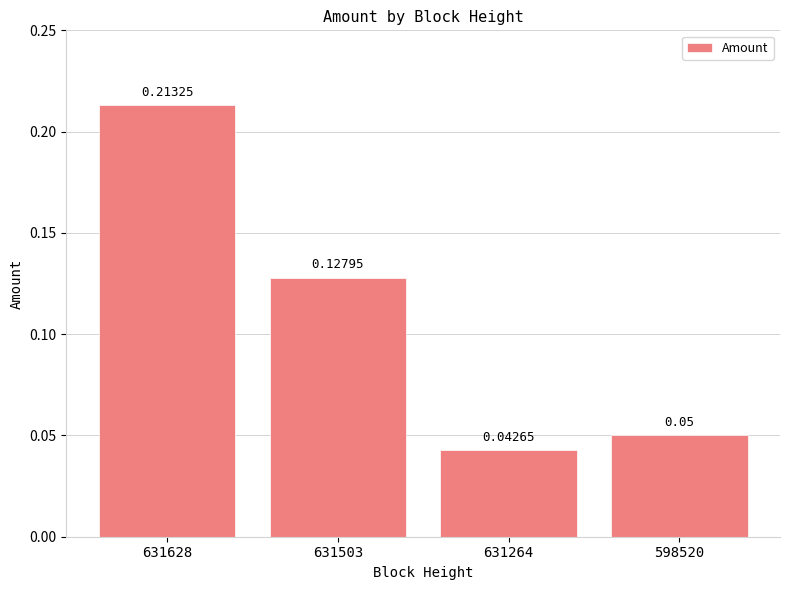

List the labels in order of value, smallest first.

631264, 598520, 631503, 631628